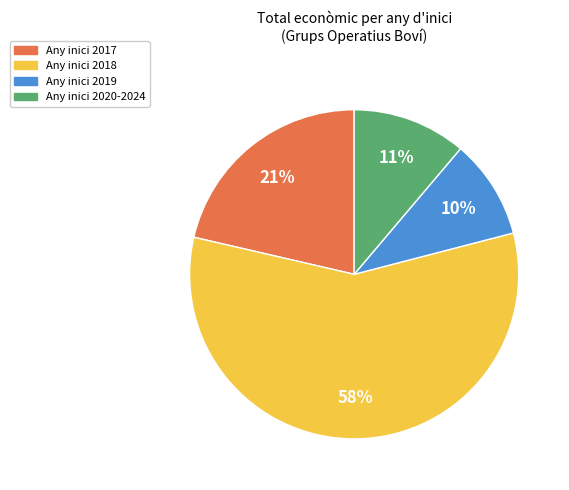

To the nearest percent, what is the average slice percentage?

25%